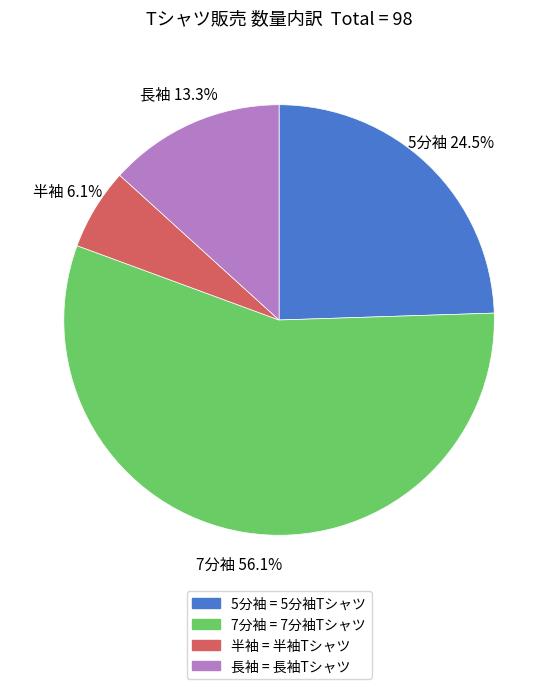

Which slice is the smallest?

半袖